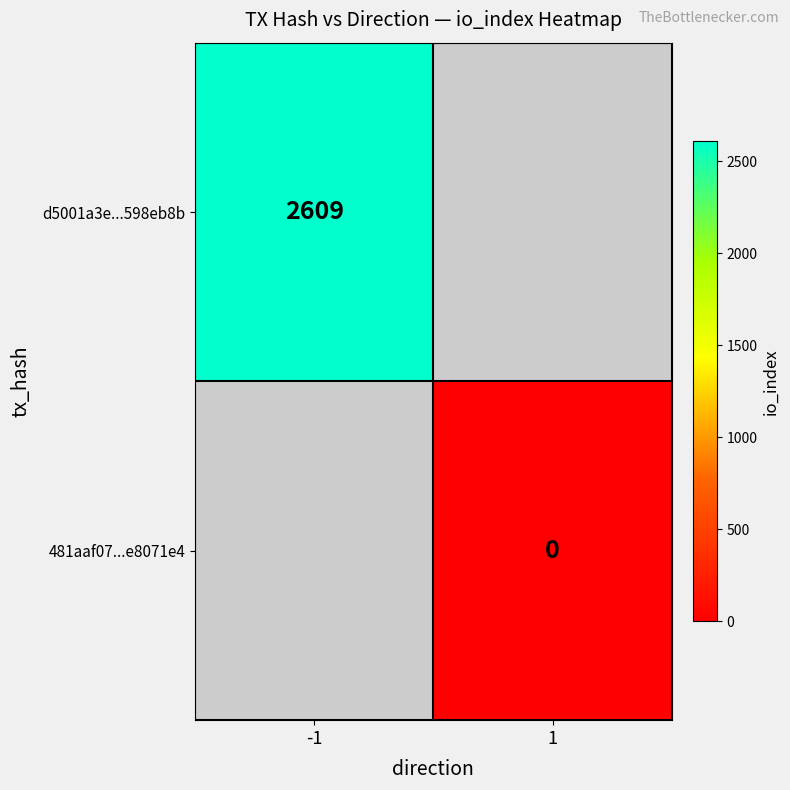

The d5001a3e...598eb8b series shows 2609 at -1. True or false?

True